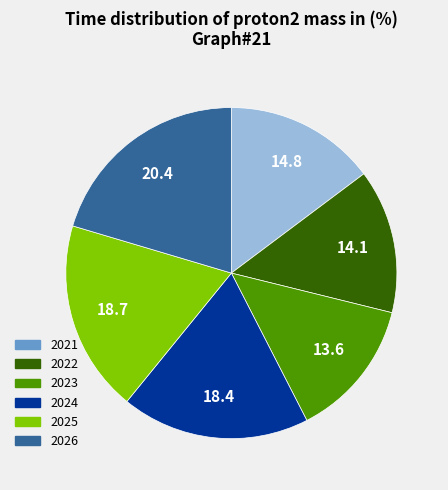

Does any single category account for the majority?

No